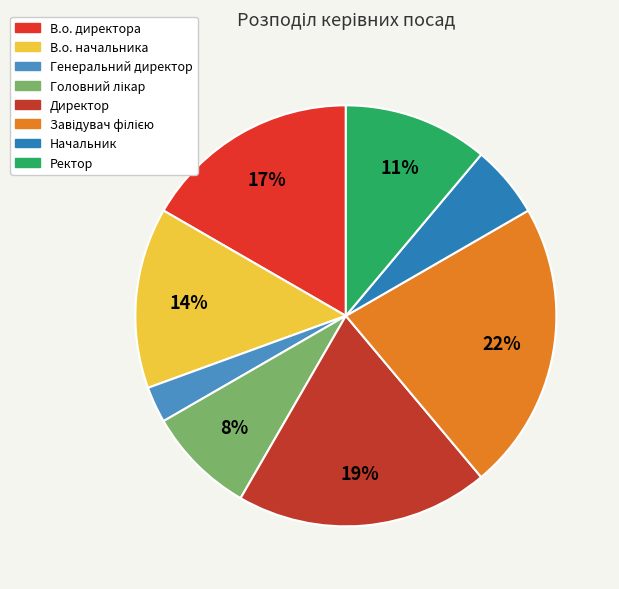

What is the largest slice in the pie chart?

Завідувач філією